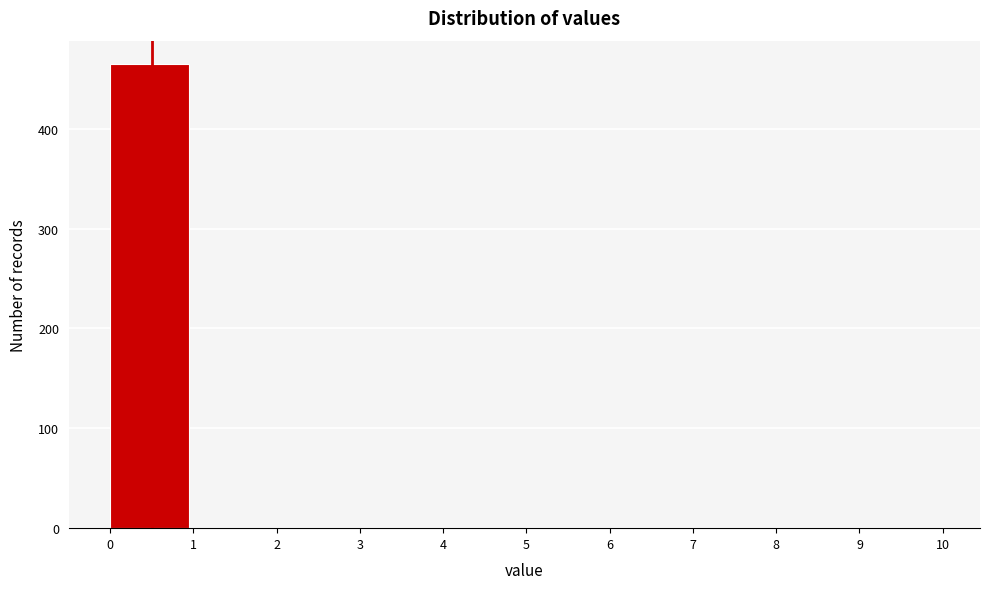

Which range on the x-axis has the tallest bar?

0 to 1